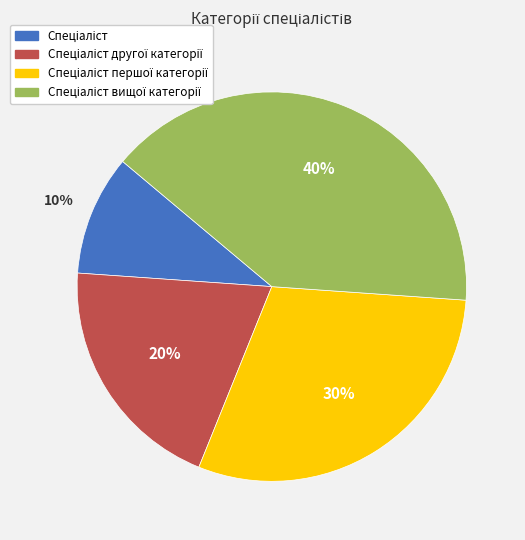

How many slices are in this pie chart?

4